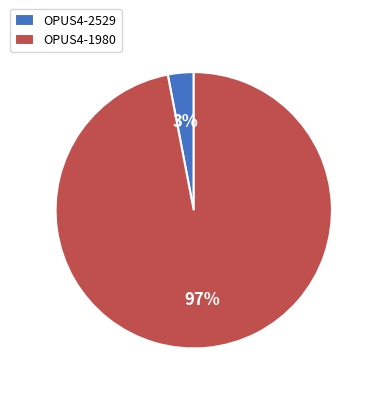

The OPUS4-1980 slice represents 97% of the pie. True or false?

True